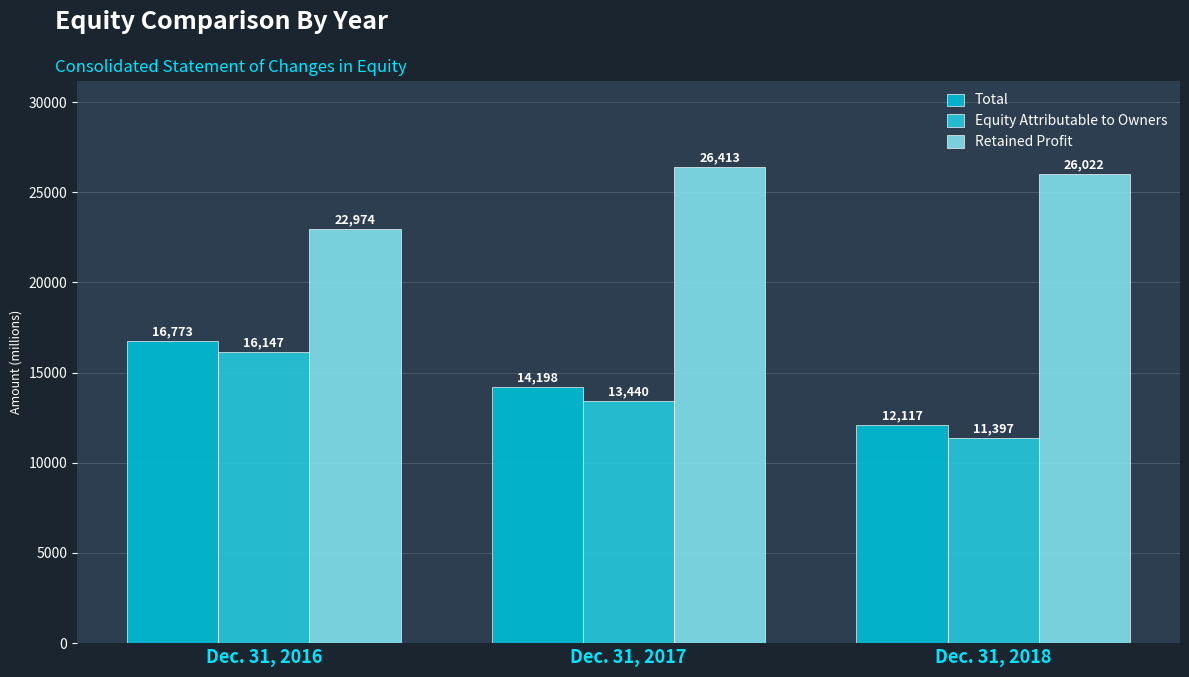

What is the sum of all Equity Attributable to Owners values?

40984